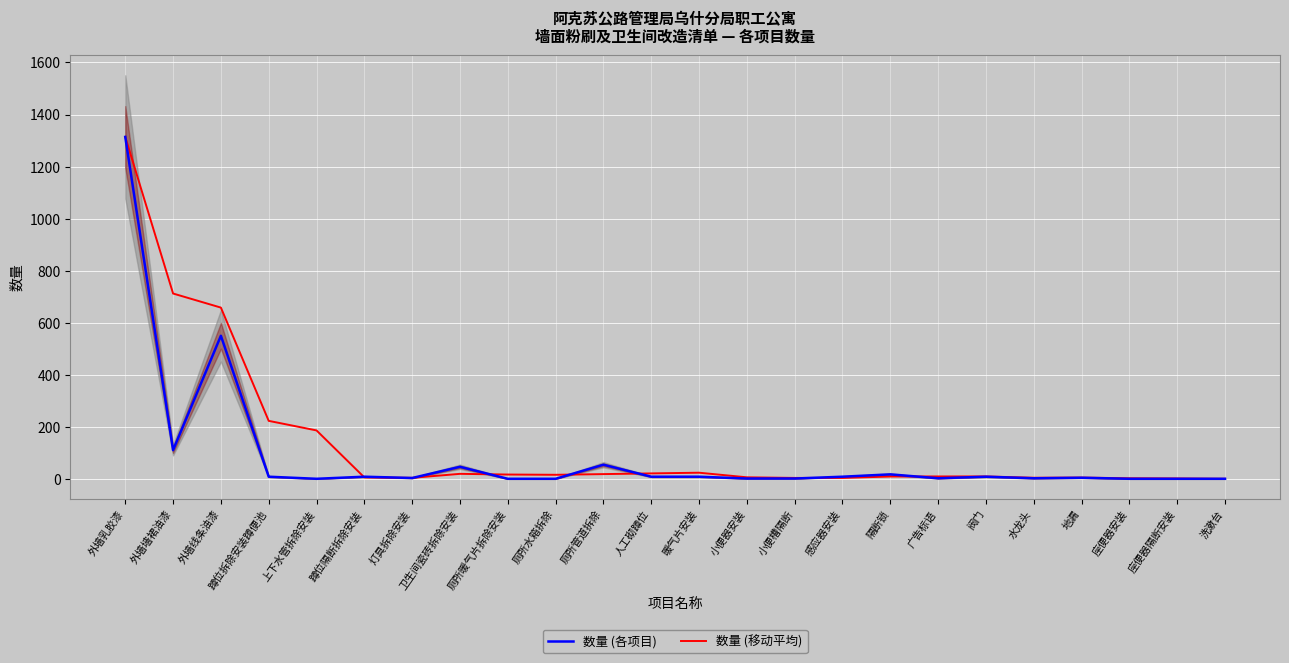

At which category does 数量 (移动平均) reach its first local valley?

灯具拆除安装